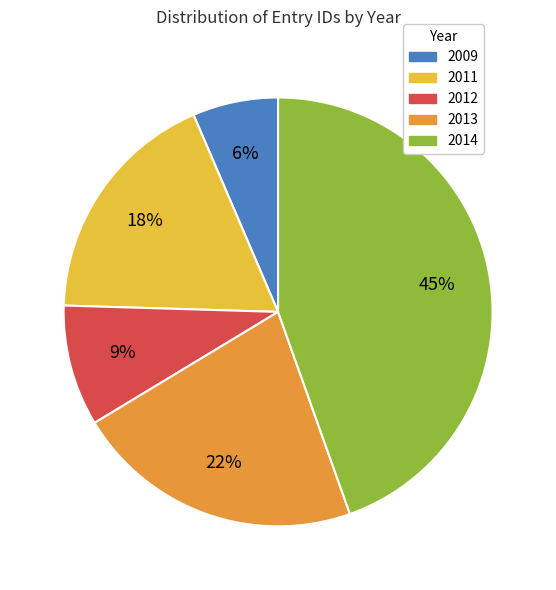

Does any single category account for the majority?

No